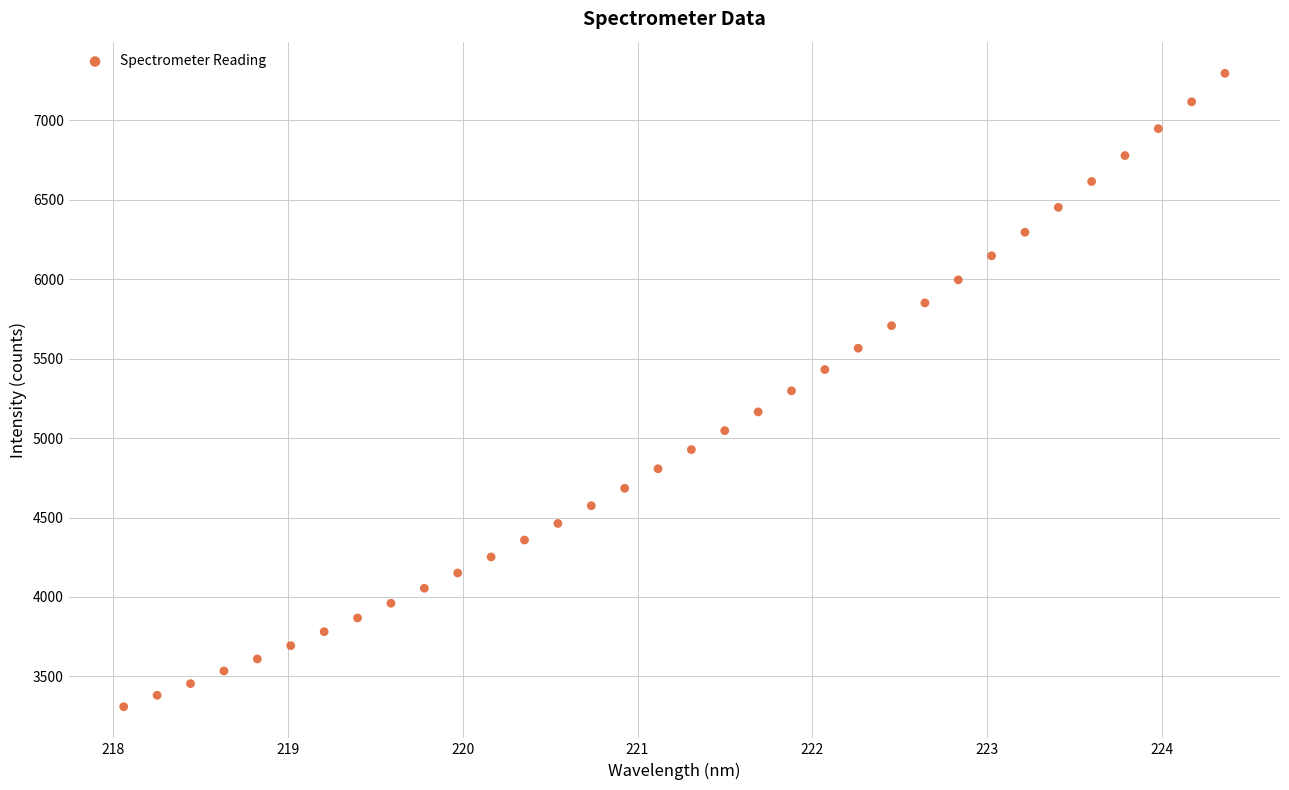

What is the range of X values (max minus min)?

6.3